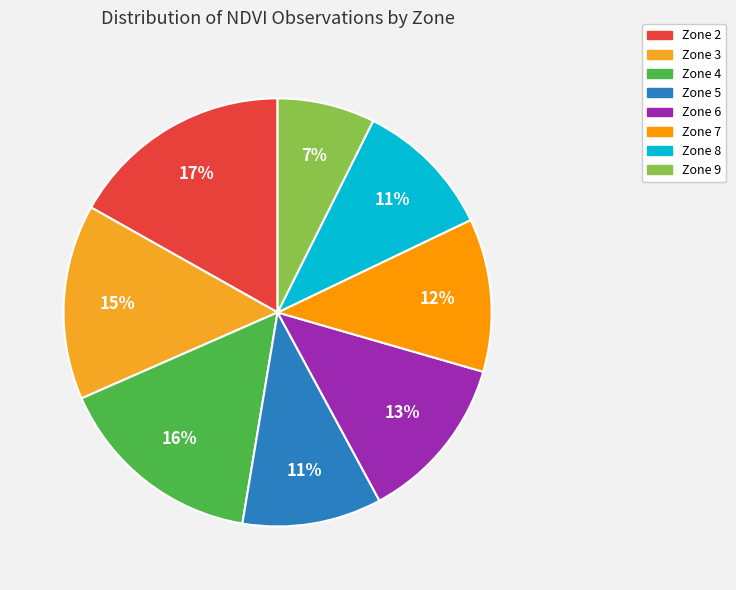

How many slices are in this pie chart?

8